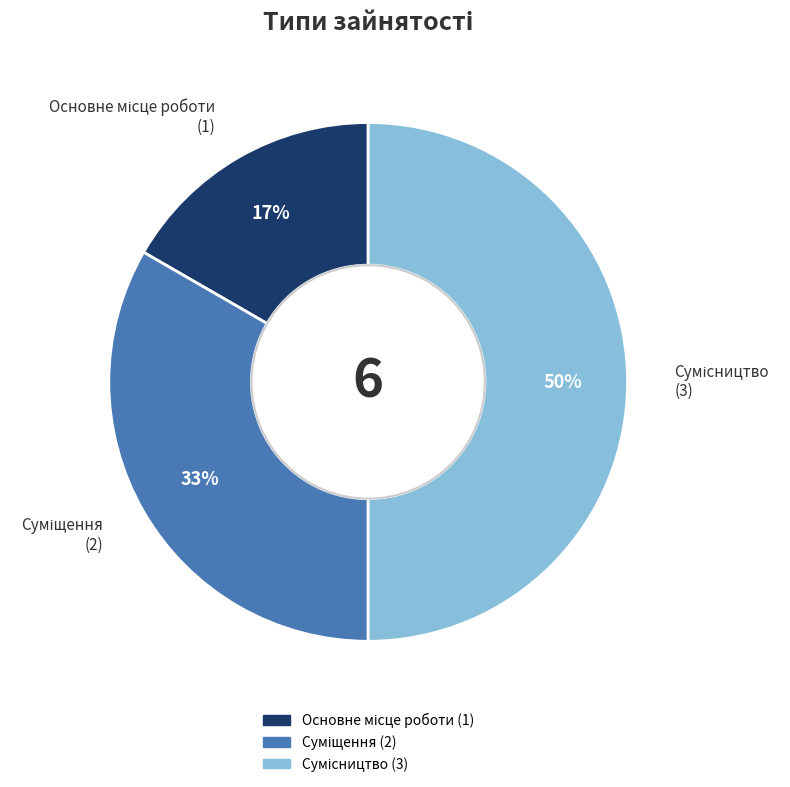

To the nearest percent, what is the average slice percentage?

33%